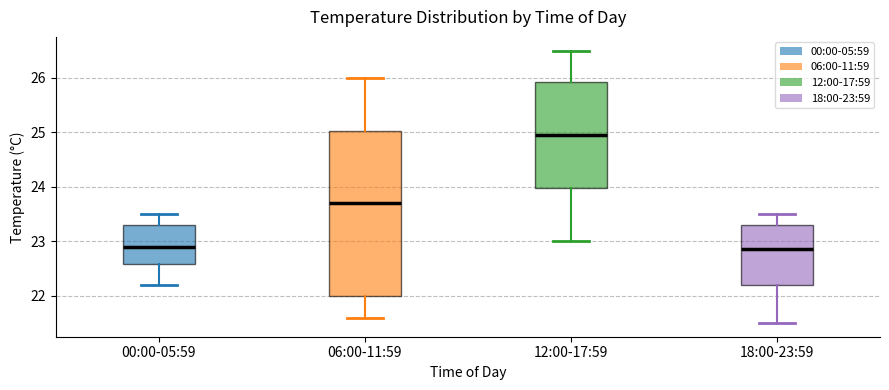

Reading left to right, read every box against the y-axis: the position of its median line, the range the box covers, and the ends of its whiskers. The values are not printed on the chart, so give them approximately, as read against the axis.

00:00-05:59: median 22.9, box 22.6 to 23.3, whiskers 22.2 to 23.5
06:00-11:59: median 23.7, box 22.0 to 25.0, whiskers 21.6 to 26.0
12:00-17:59: median 25.0, box 24.0 to 25.9, whiskers 23.0 to 26.5
18:00-23:59: median 22.9, box 22.2 to 23.3, whiskers 21.5 to 23.5